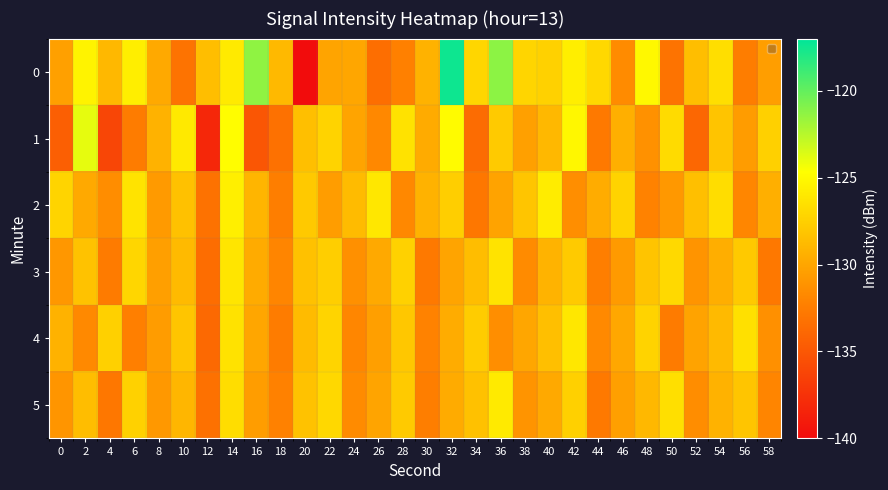

Reading right to left, what are all the values shown in this chart?

0: 58=-130.4	56=-132.4	54=-126.6	52=-128.5	50=-133.1	48=-125.0	46=-131.6	44=-127.0	42=-125.7	40=-127.4	38=-127.2	36=-121.3	34=-127.1	32=-117.4	30=-129.3	28=-132.2	26=-133.5	24=-130.0	22=-130.1	20=-140.0	18=-128.8	16=-121.4	14=-125.9	12=-128.6	10=-133.2	8=-129.8	6=-125.7	4=-128.9	2=-125.4	0=-130.4
1: 58=-127.5	56=-130.6	54=-128.2	52=-133.9	50=-126.8	48=-131.2	46=-129.4	44=-132.7	42=-125.1	40=-128.9	38=-130.3	36=-127.8	34=-133.6	32=-124.9	30=-129.7	28=-126.4	26=-131.8	24=-130.1	22=-127.3	20=-128.5	18=-133.3	16=-135.0	14=-124.8	12=-138.2	10=-126.0	8=-129.2	6=-132.5	4=-136.2	2=-124.0	0=-134.4
2: 58=-129.4	56=-131.9	54=-126.7	52=-128.5	50=-130.8	48=-132.1	46=-127.3	44=-129.6	42=-131.4	40=-125.8	38=-128.1	36=-130.2	34=-132.9	32=-127.6	30=-129.3	28=-131.8	26=-126.1	24=-128.7	22=-130.5	20=-127.9	18=-132.4	16=-129.1	14=-125.6	12=-133.2	10=-128.4	8=-130.7	6=-126.3	4=-131.5	2=-129.8	0=-127.2
3: 58=-132.8	56=-127.9	54=-129.5	52=-131.1	50=-126.9	48=-128.2	46=-130.7	44=-132.4	42=-127.8	40=-129.2	38=-131.6	36=-126.3	34=-128.6	32=-130.1	30=-132.7	28=-127.4	26=-129.8	24=-131.3	22=-127.6	20=-128.4	18=-132.0	16=-129.7	14=-126.2	12=-133.5	10=-128.8	8=-130.4	6=-127.1	4=-132.6	2=-128.3	0=-130.9
4: 58=-131.3	56=-126.5	54=-128.8	52=-130.2	50=-132.6	48=-127.3	46=-129.9	44=-131.7	42=-126.1	40=-128.5	38=-130.0	36=-131.4	34=-127.7	32=-129.6	30=-132.1	28=-128.0	26=-130.4	24=-131.9	22=-127.2	20=-128.7	18=-132.5	16=-130.0	14=-126.4	12=-133.8	10=-128.1	8=-130.6	6=-132.3	4=-127.5	2=-131.7	0=-129.3
5: 58=-132.0	56=-128.1	54=-129.3	52=-131.5	50=-126.6	48=-128.9	46=-130.4	44=-132.7	42=-127.5	40=-129.8	38=-131.1	36=-125.9	34=-128.4	32=-129.7	30=-132.4	28=-127.8	26=-130.1	24=-131.6	22=-127.0	20=-128.3	18=-132.2	16=-130.5	14=-126.7	12=-133.3	10=-129.0	8=-130.8	6=-127.4	4=-132.9	2=-128.6	0=-131.0